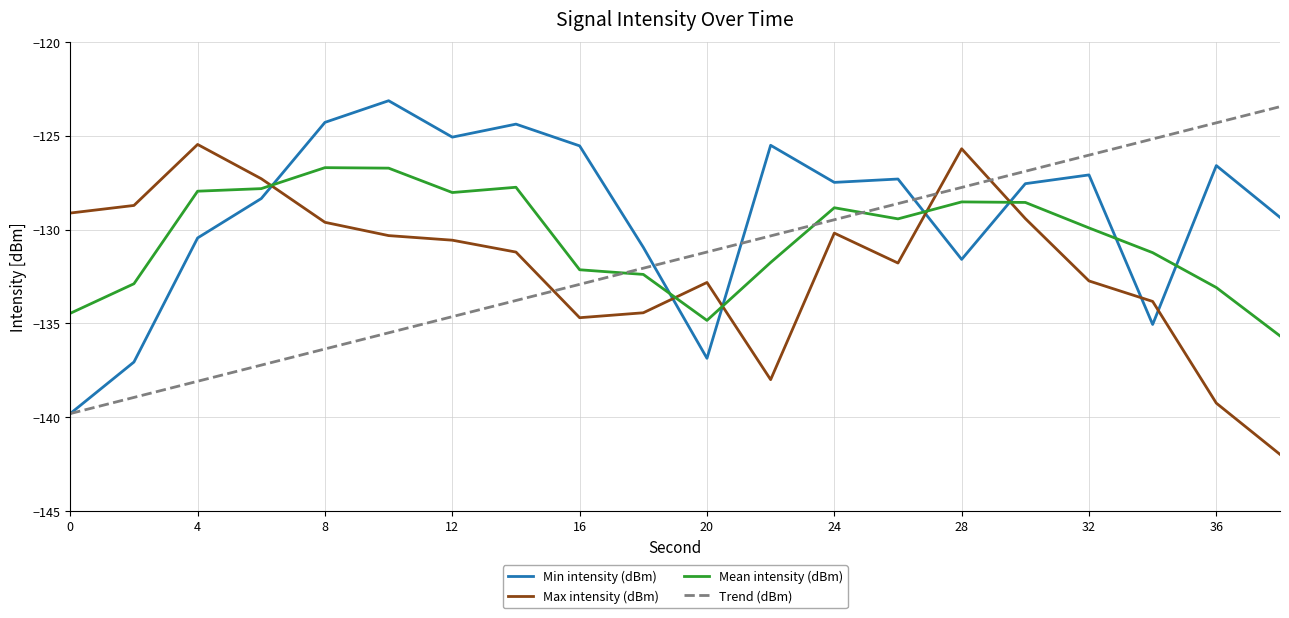

How many intersections are there between Mean intensity (dBm) and Trend (dBm)?

3